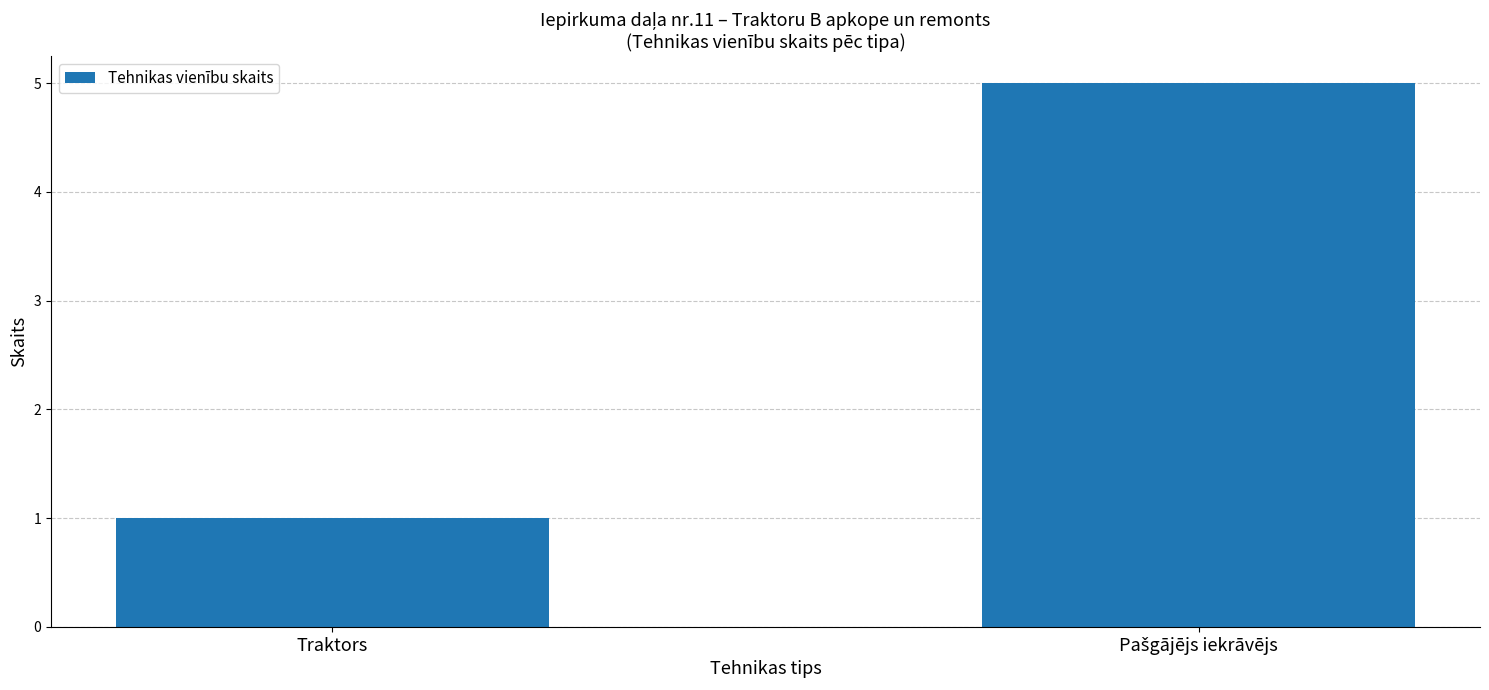

What is the greatest value displayed?

5